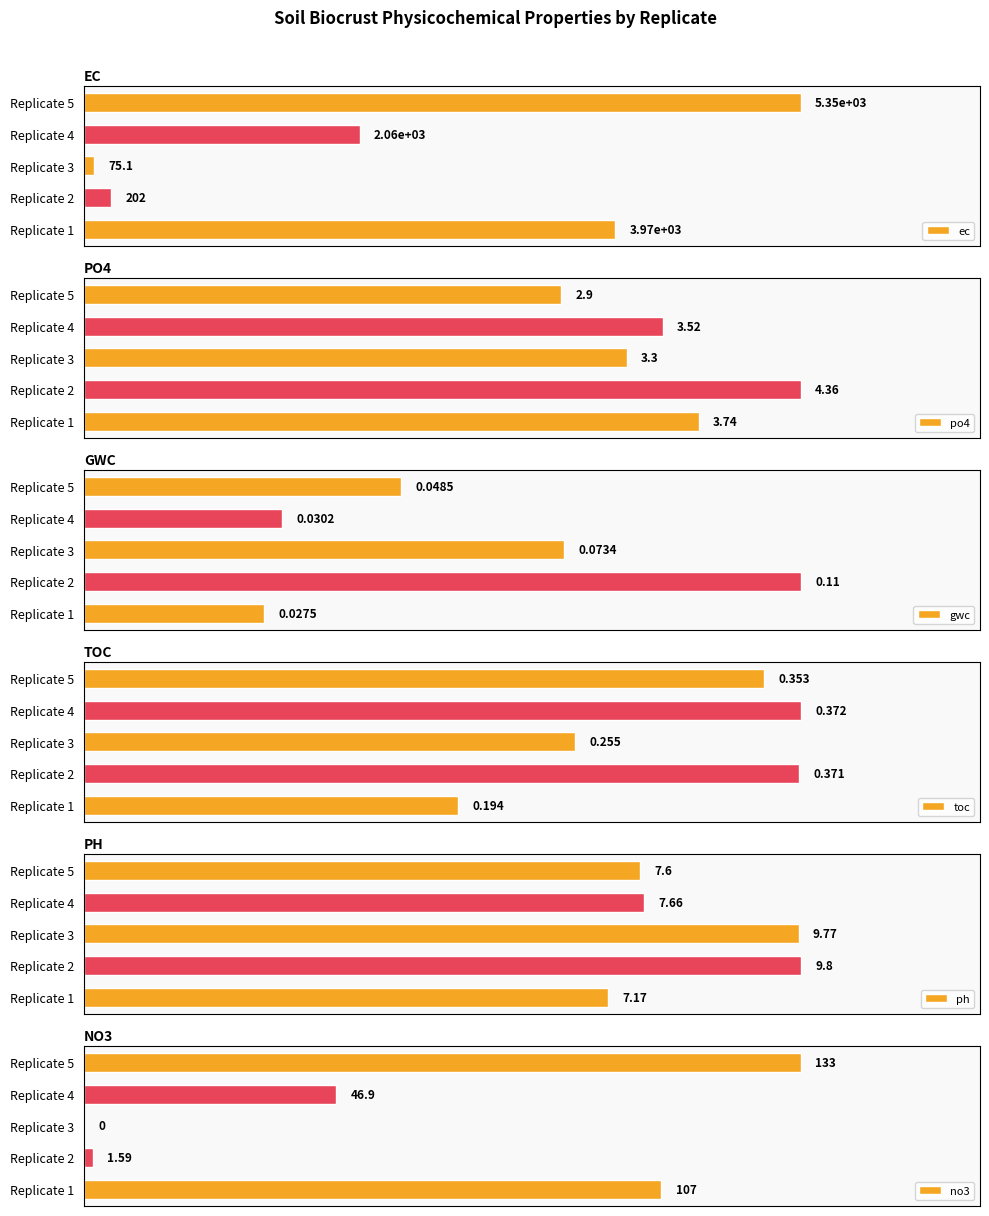

What is the value of the po4 bar at the 4th from the left?

3.5